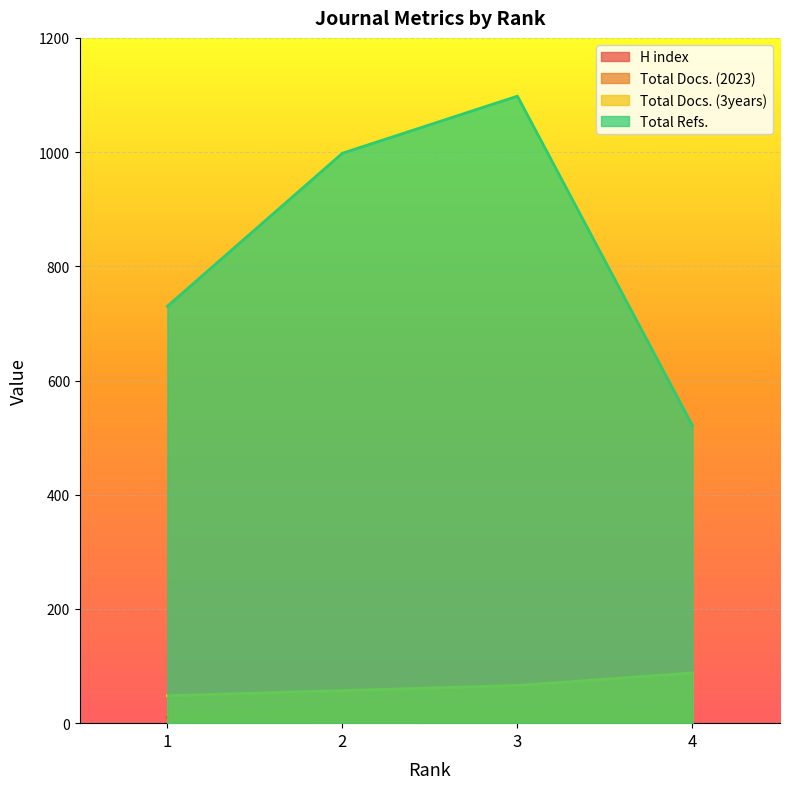

What are all the series names shown in the legend?

H index, Total Docs. (2023), Total Docs. (3years), Total Refs.